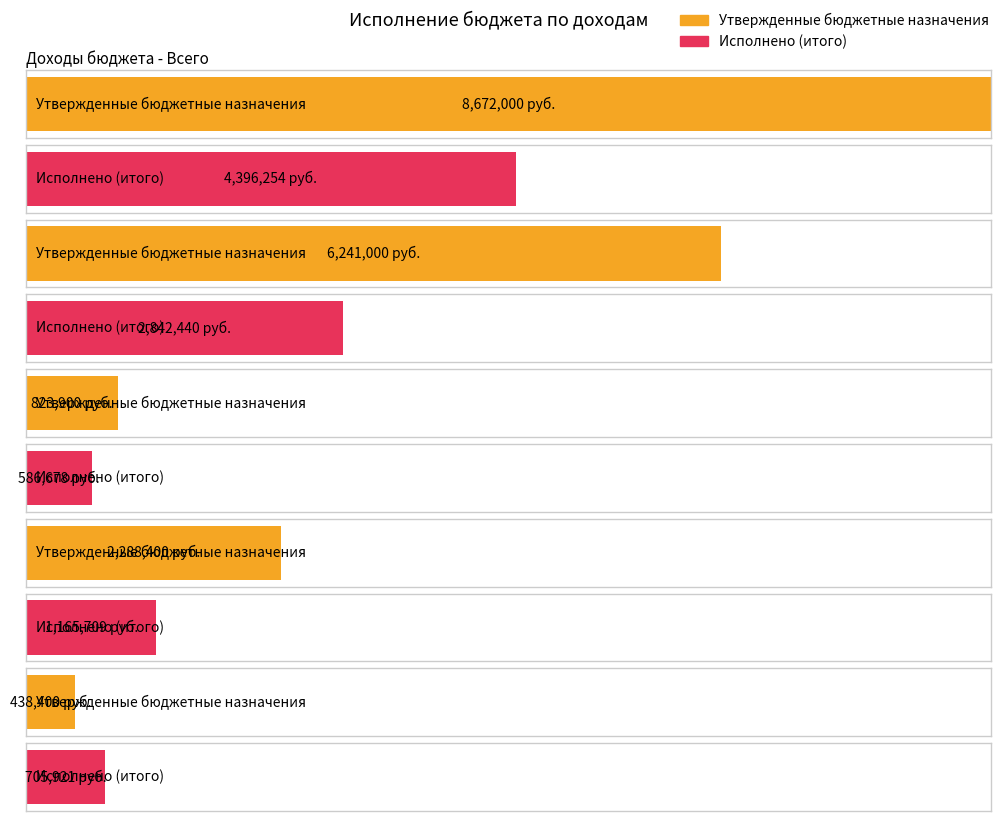

Reading left to right, what are all the values shown in this chart?

Утвержденные бюджетные назначения: Доходы бюджета - Всего=8672000.0	НАЛОГОВЫЕ И НЕНАЛОГОВЫЕ ДОХОДЫ=6241000.0	НАЛОГИ НА ПРИБЫЛЬ, ДОХОДЫ=823900.0	НАЛОГИ НА ТОВАРЫ (РАБОТЫ, УСЛУГИ)=2288400.0	НАЛОГИ НА СОВОКУПНЫЙ ДОХОД=438400.0
Исполнено (итого): Доходы бюджета - Всего=4396254.1	НАЛОГОВЫЕ И НЕНАЛОГОВЫЕ ДОХОДЫ=2842440.1	НАЛОГИ НА ПРИБЫЛЬ, ДОХОДЫ=586678.4	НАЛОГИ НА ТОВАРЫ (РАБОТЫ, УСЛУГИ)=1165708.9	НАЛОГИ НА СОВОКУПНЫЙ ДОХОД=705920.9